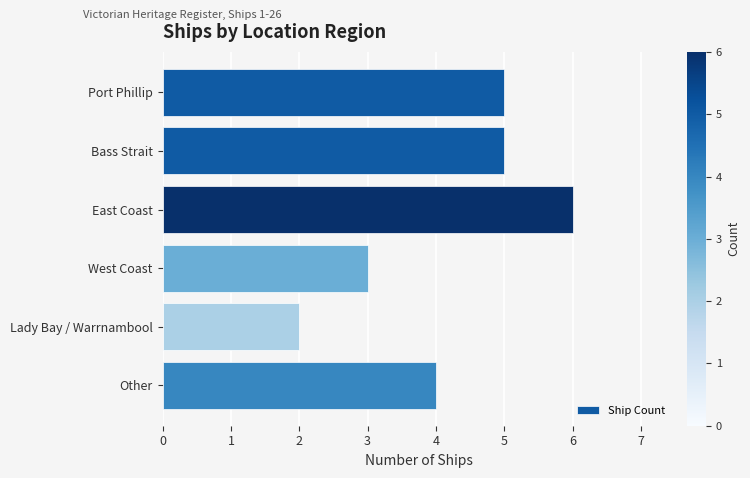

Are the bars horizontal?

Yes